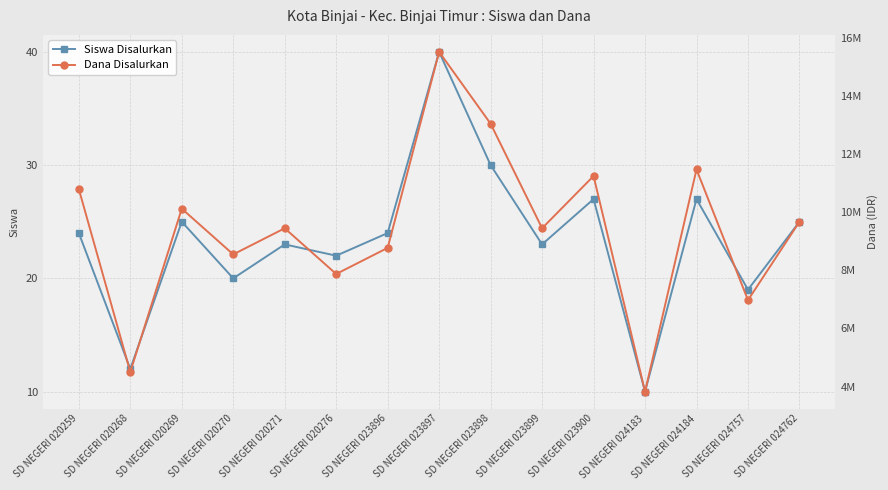

The value of Dana Disalurkan at SD NEGERI 024762 is 15591719. True or false?

False